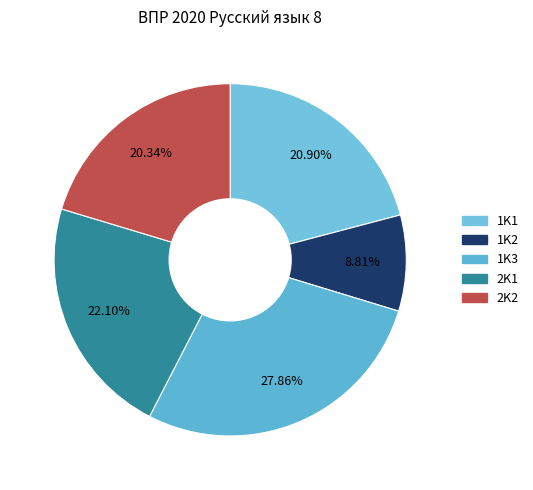

What portion of the pie excludes 1K1?

79.1%